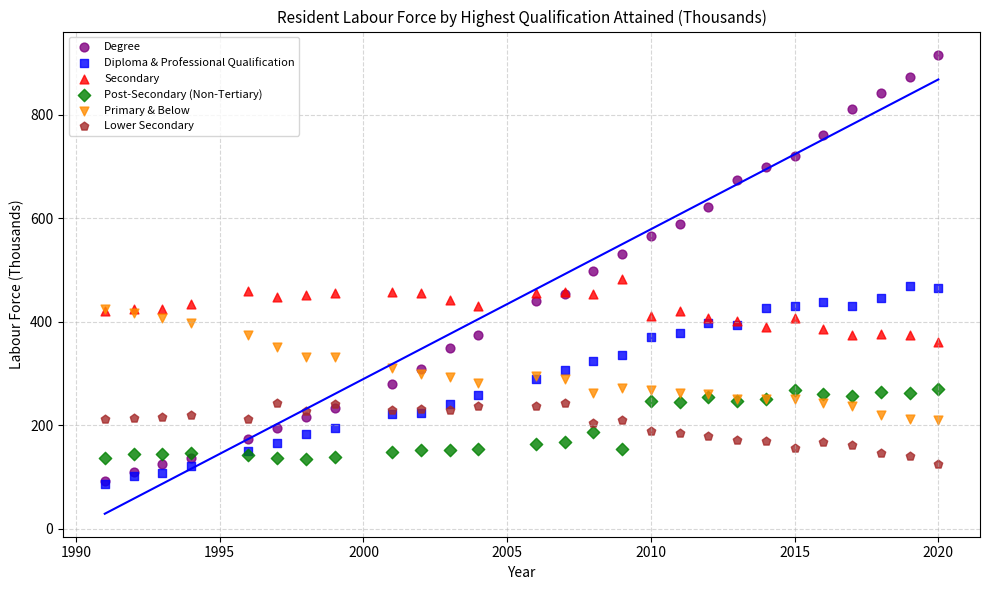

What are all the series names shown in the legend?

Degree, Diploma & Professional Qualification, Secondary, Post-Secondary (Non-Tertiary), Primary & Below, Lower Secondary